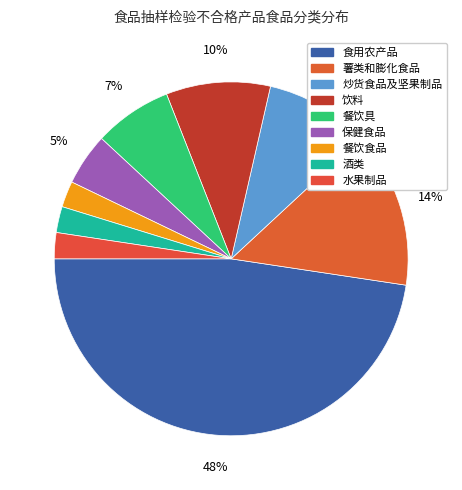

To the nearest percent, what percentage of the pie is 炒货食品及坚果制品?

10%